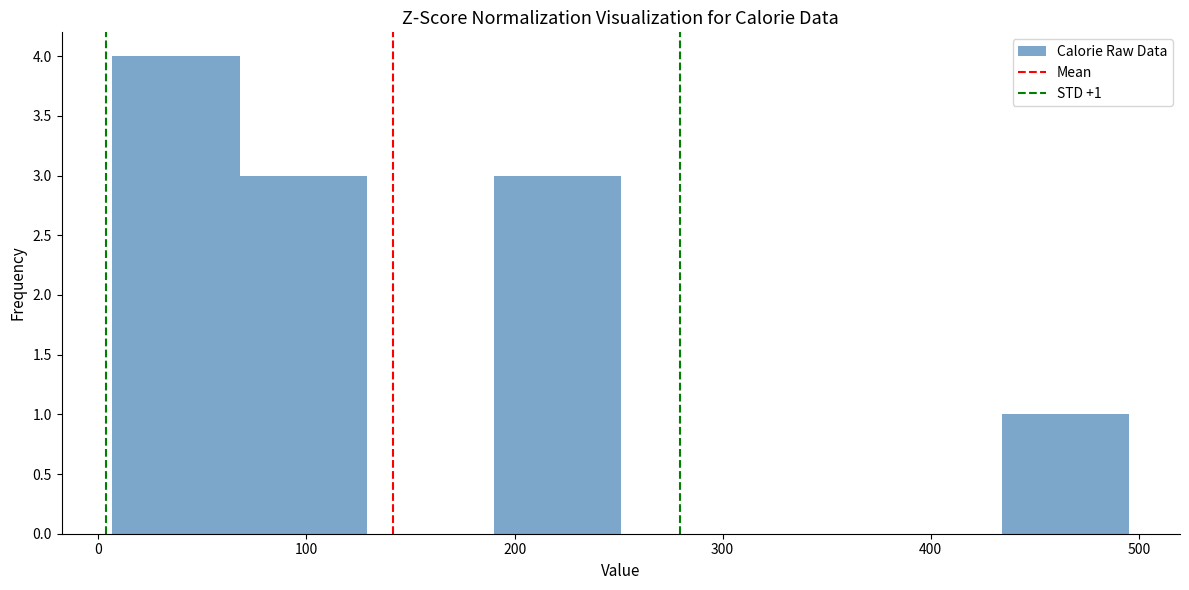

Over which range of the x-axis is the bar tallest?

10 to 70